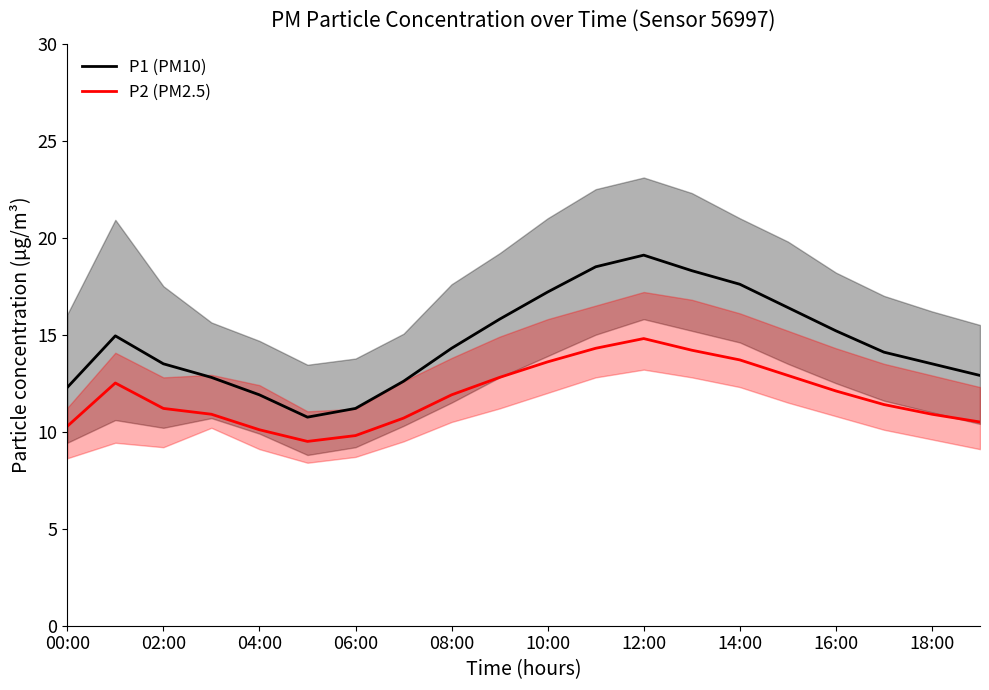

What is the label of the 20th point from the left?

19